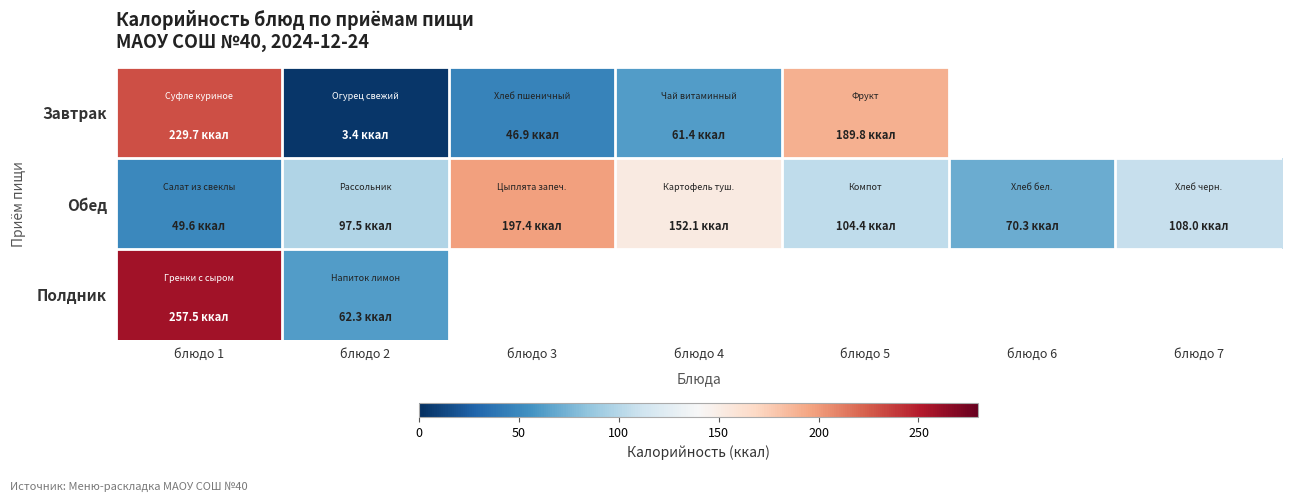

Rank the categories by Обед value from highest to lowest.

блюдо 3, блюдо 4, блюдо 7, блюдо 5, блюдо 2, блюдо 6, блюдо 1